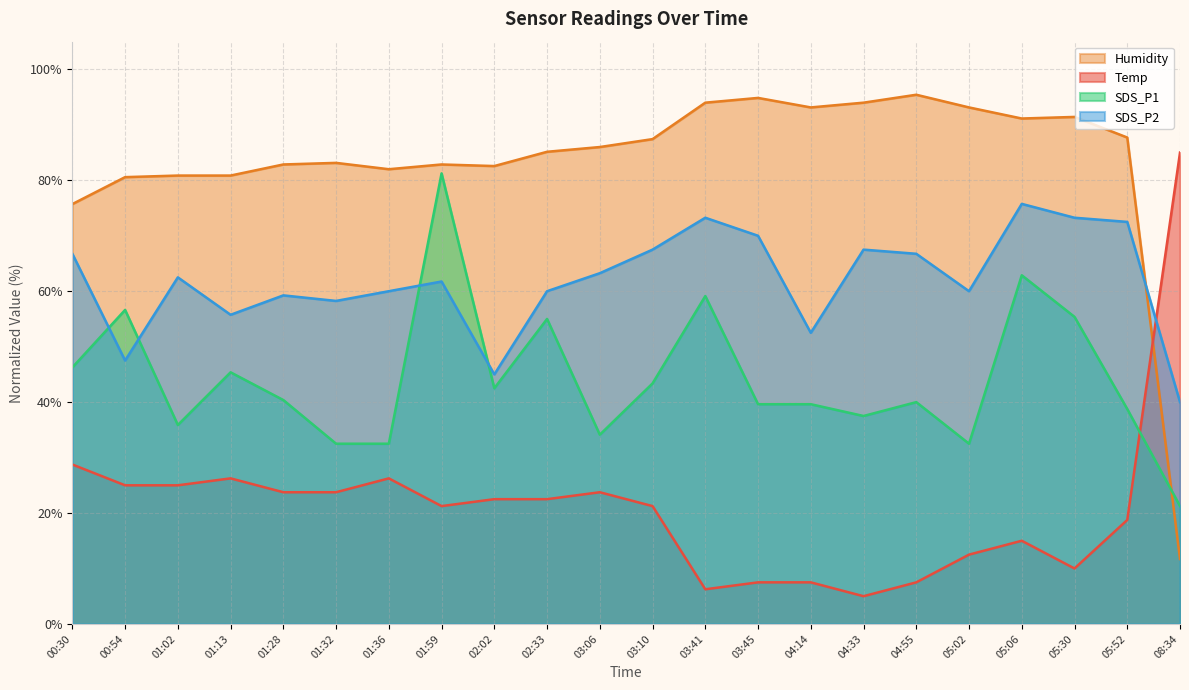

What is the label of the 21st point from the right?

00:54